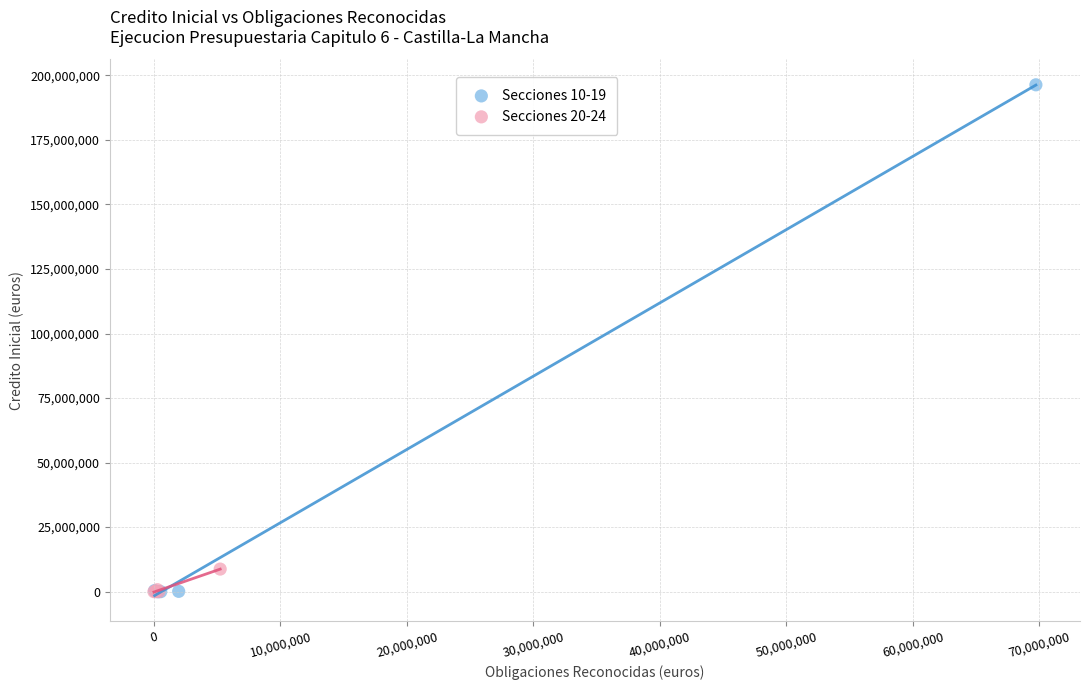

Which series has the widest spread of Y values?

Secciones 10-19